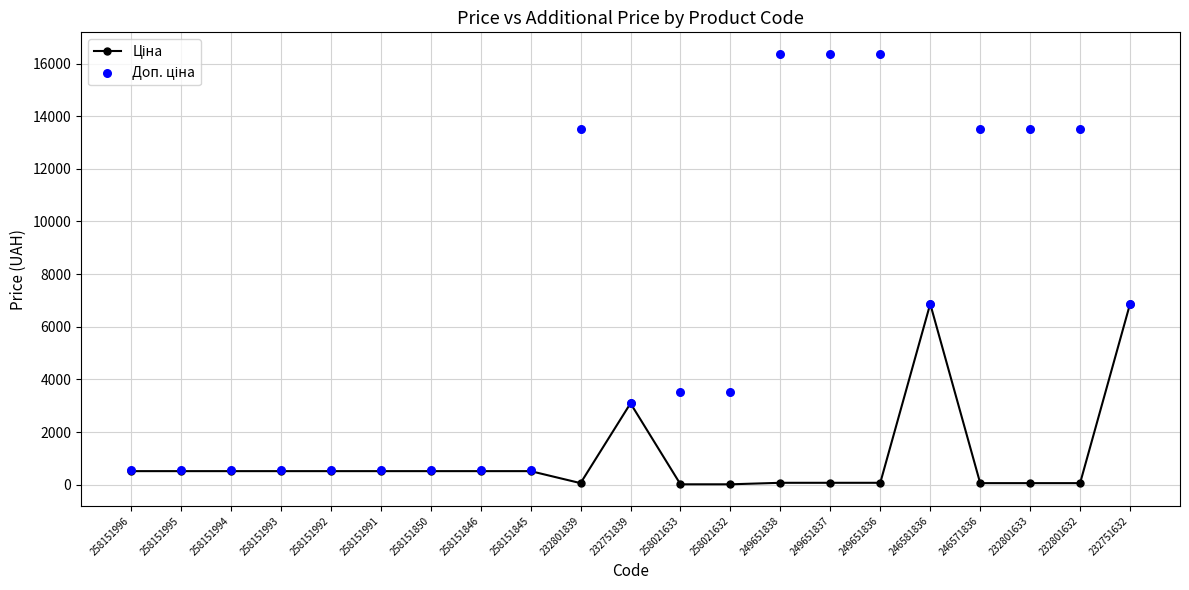

Which series contains the highest Y value?

Доп. ціна